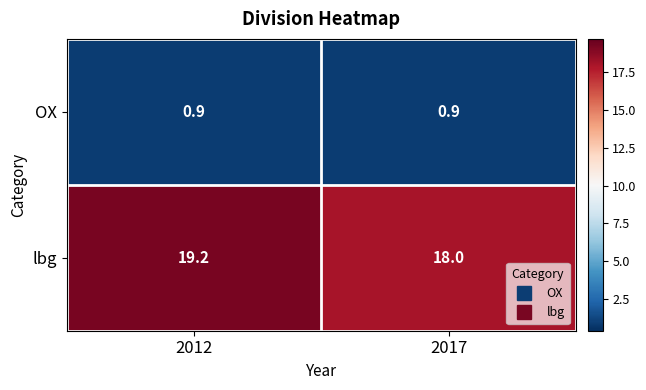

What is the difference between the highest and lowest values at 2012?

18.3